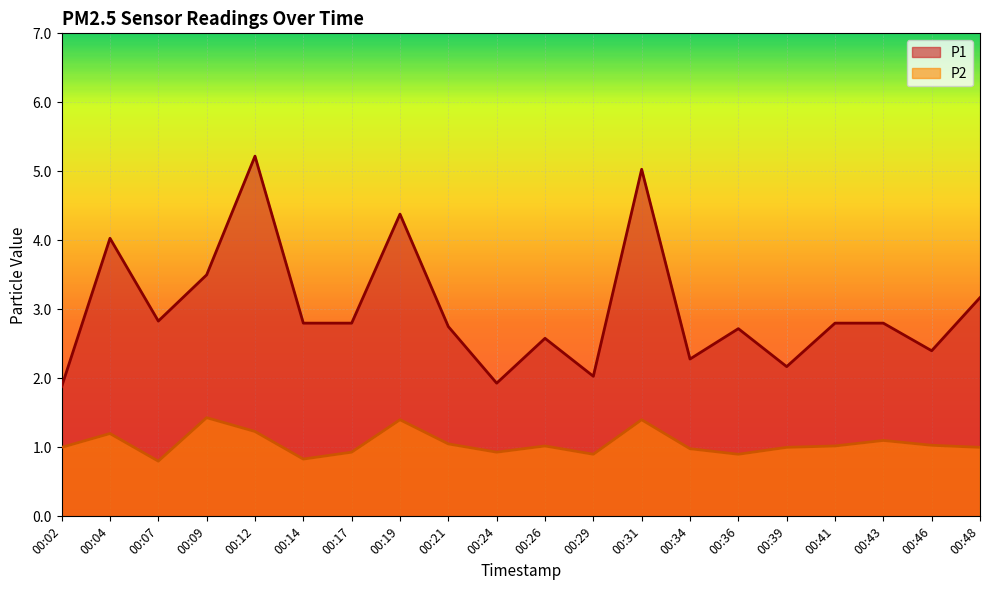

True or false: P1 and P2 intersect in this chart.

False